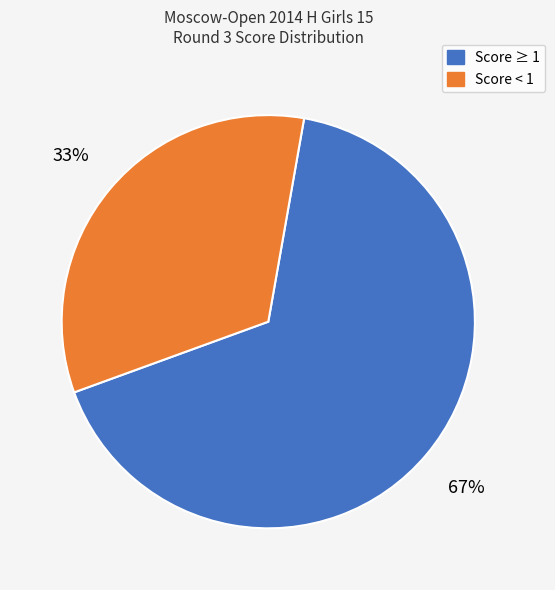

Is the sum of Score < 1 and Score ≥ 1 greater than half?

Yes